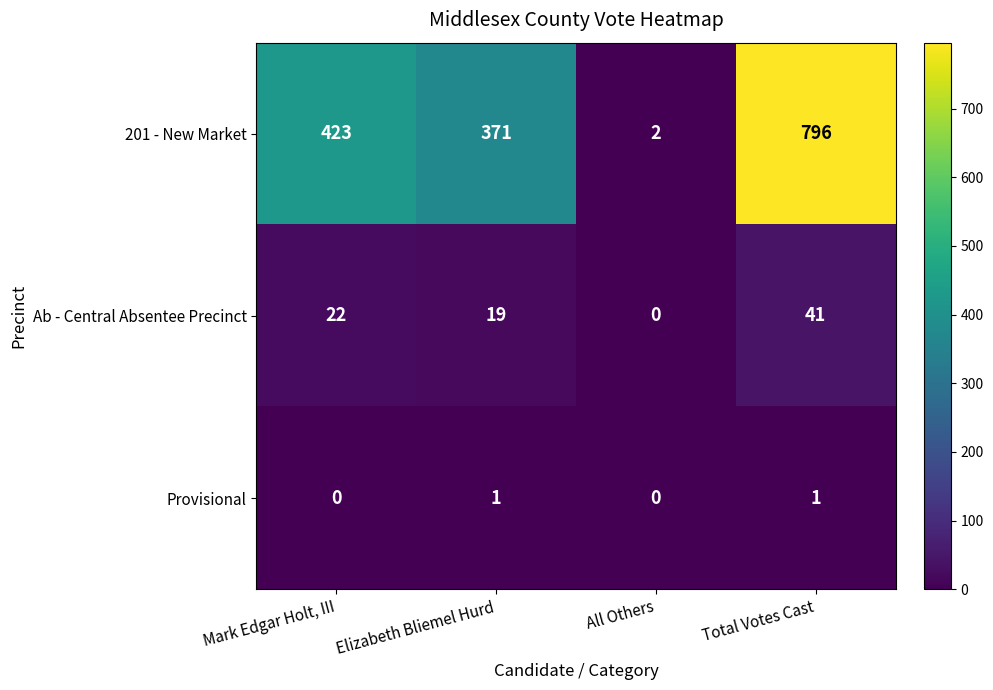

At which category does the chart reach its peak across all series?

Total Votes Cast